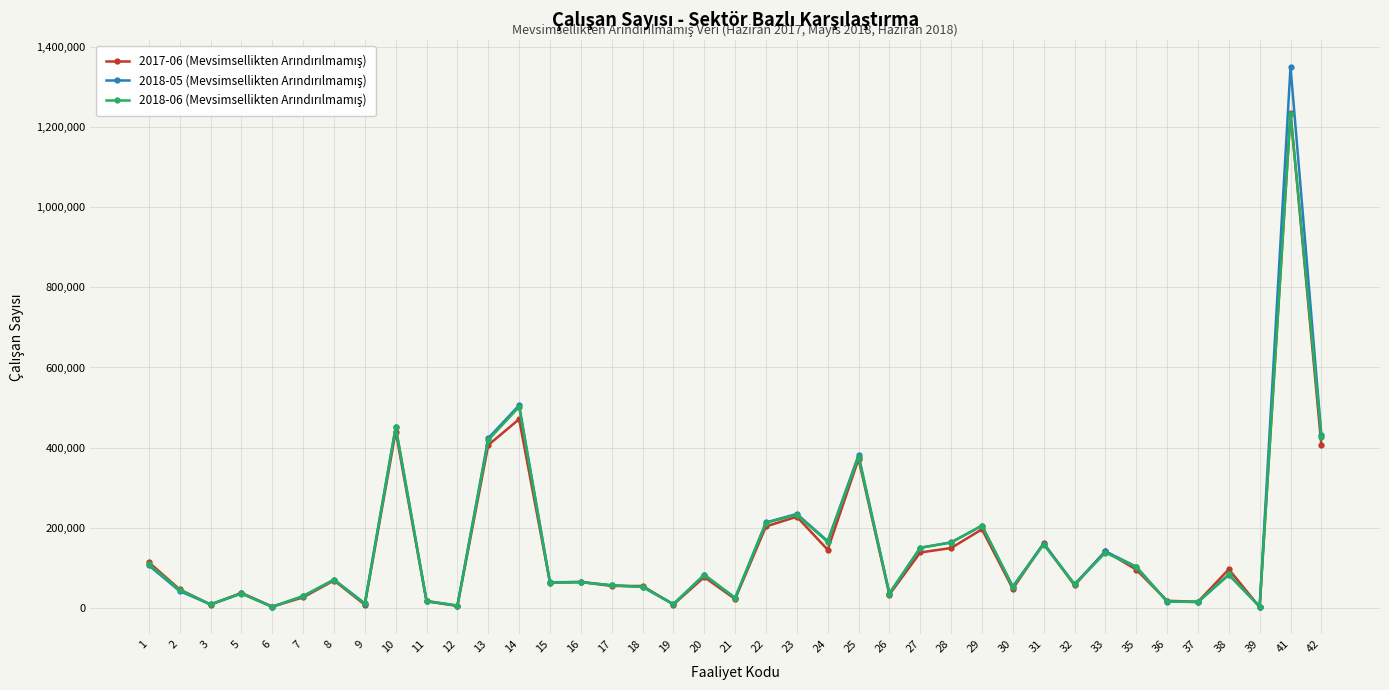

What is the greatest value displayed?

1351040